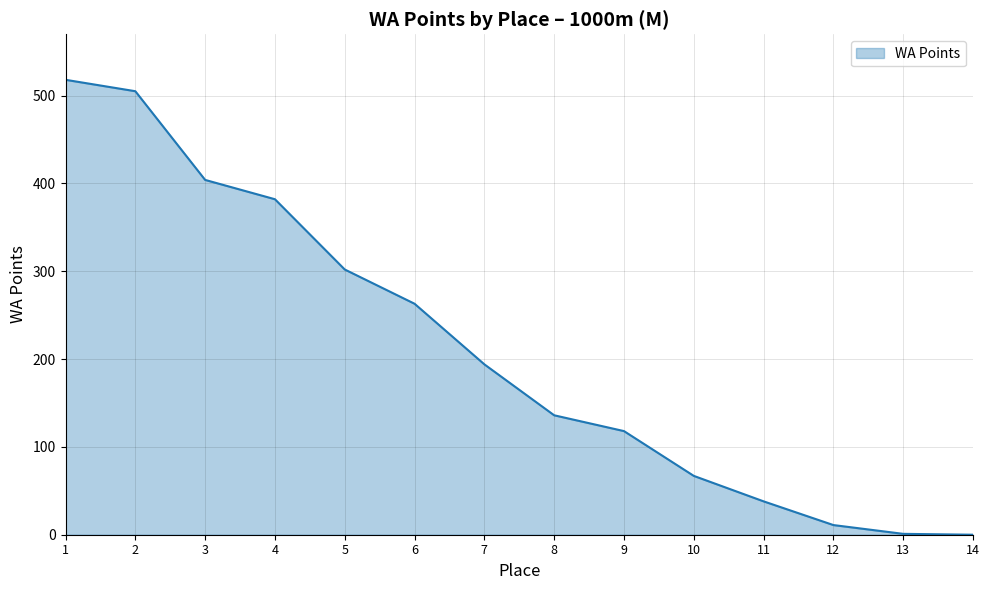

The value at 5 is 302. True or false?

True